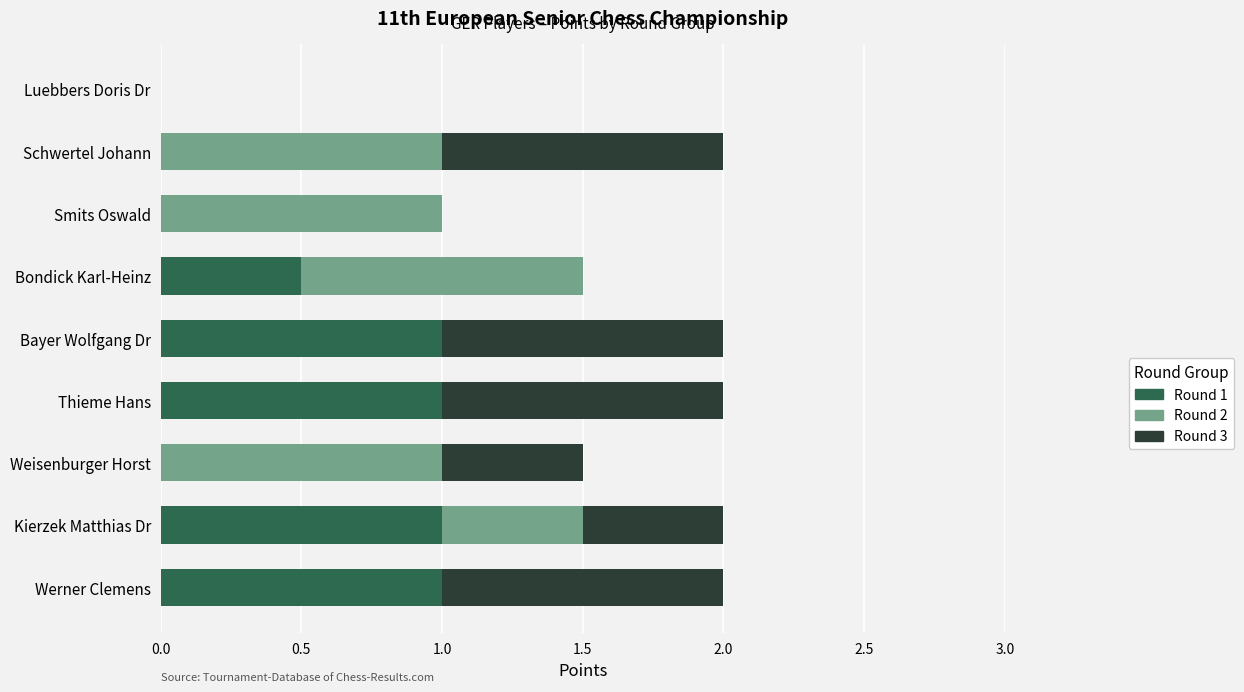

What is the highest value of the Round 1 series?

1.0